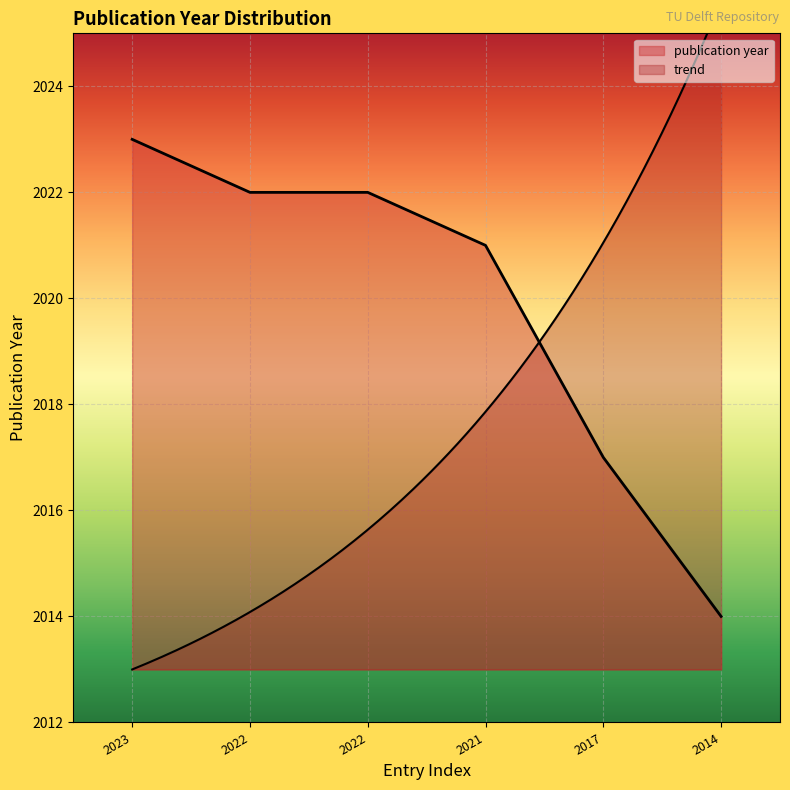

Reading left to right, list all the values displayed in this chart.

2023	2022	2022	2021	2017	2014